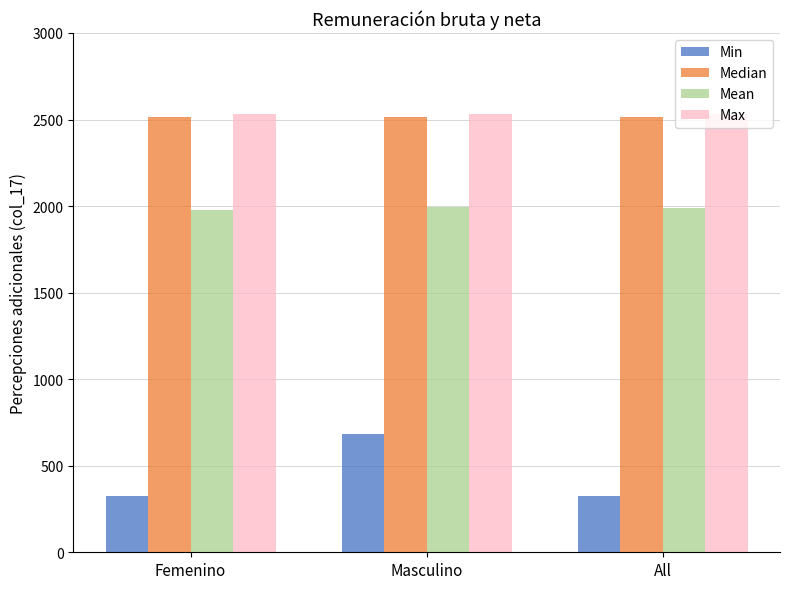

What is the sum of the Min values at All and Femenino?

648